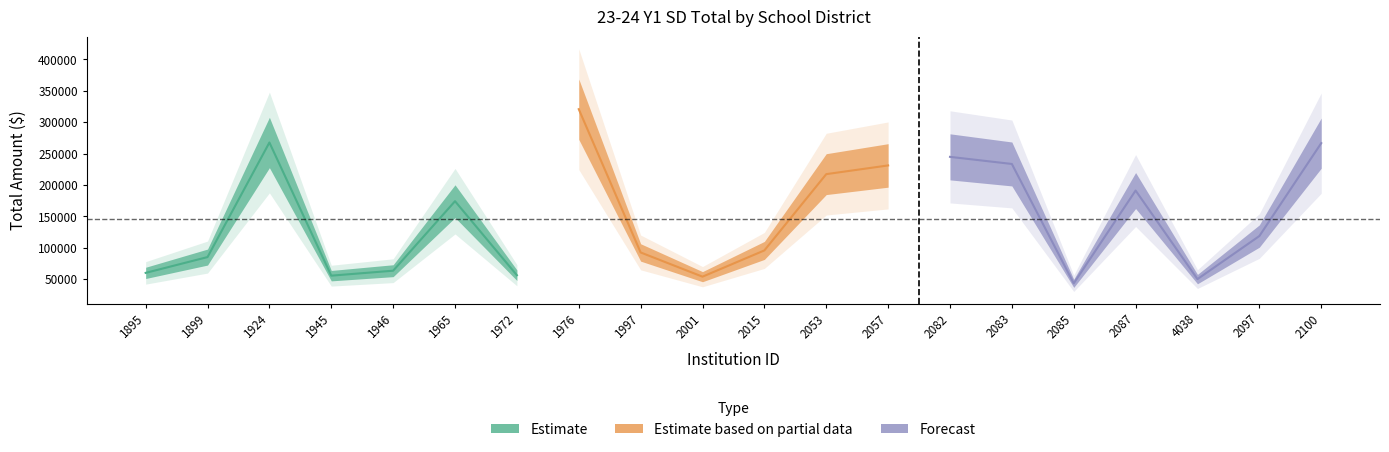

True or false: the data shows 49920.6 at 4038.

True